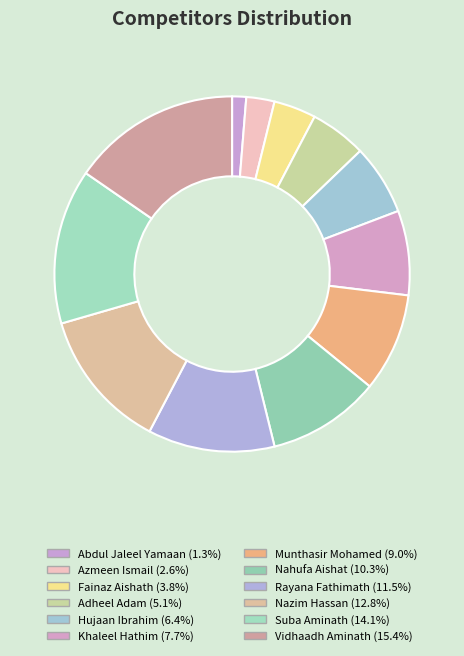

Count the number of slices in the pie.

12